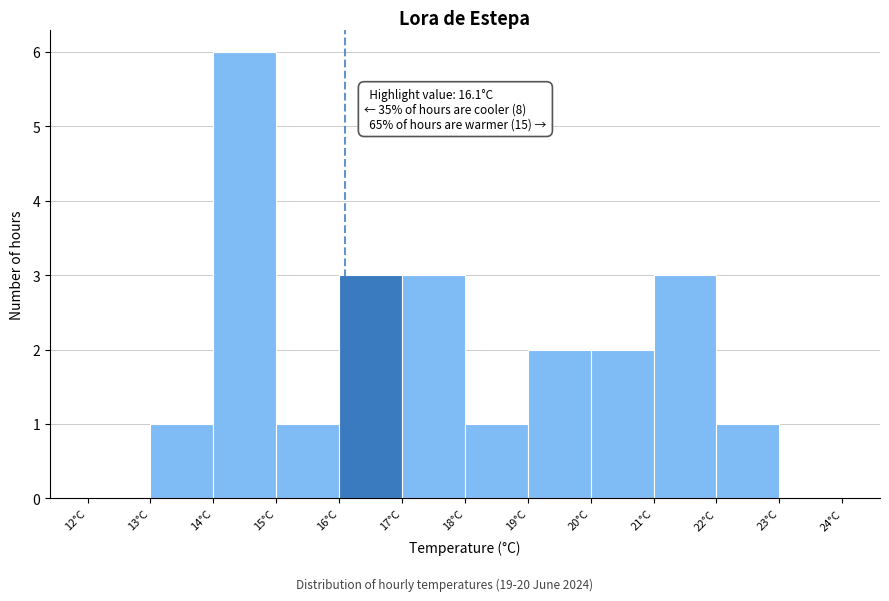

Which range on the x-axis has the tallest bar?

14 to 15